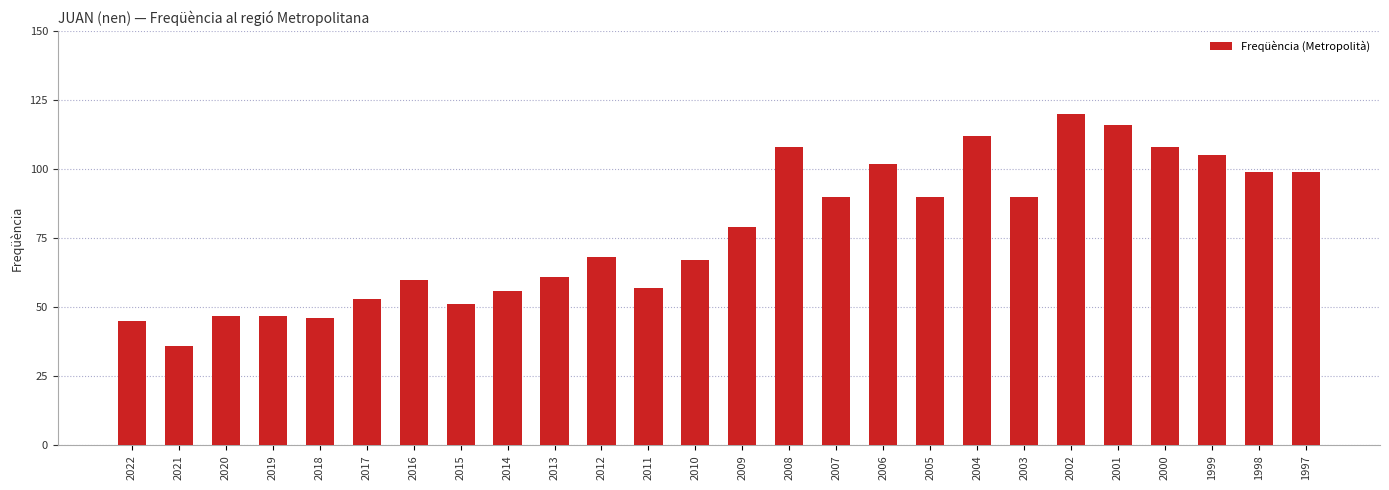

Does the chart contain stacked bars?

No